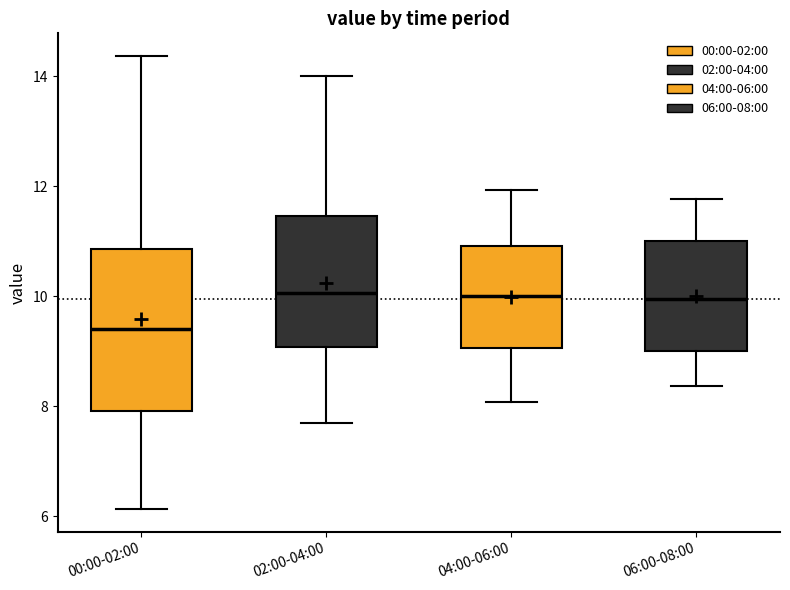

Which box has the lowest median line?

00:00-02:00